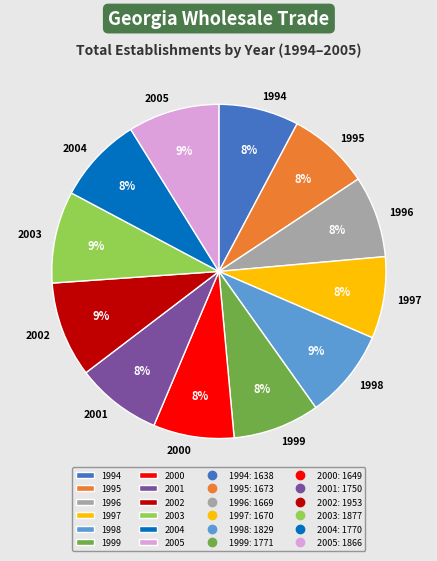

How many segments does this pie chart have?

12